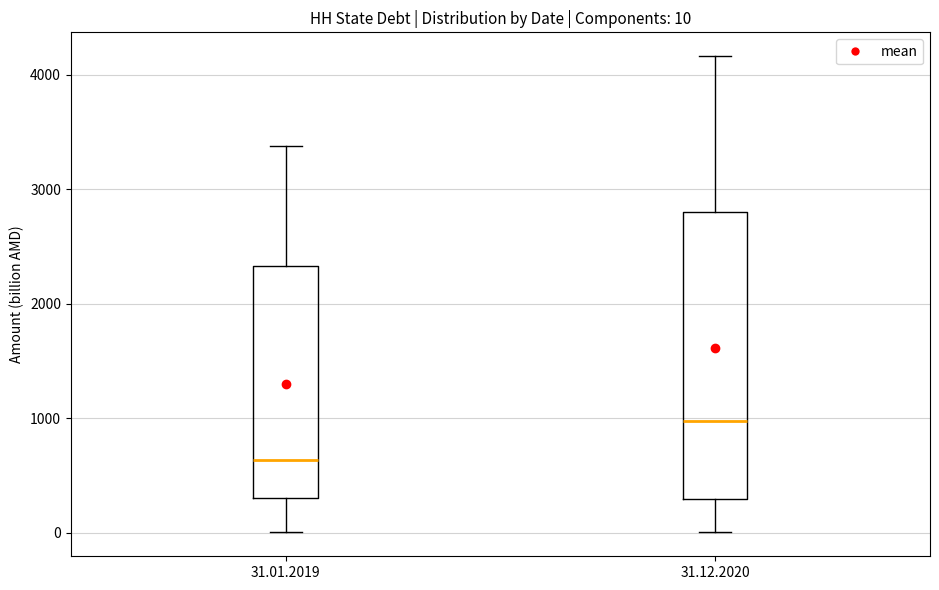

Which box is the tallest, from its lower edge to its upper edge?

31.12.2020